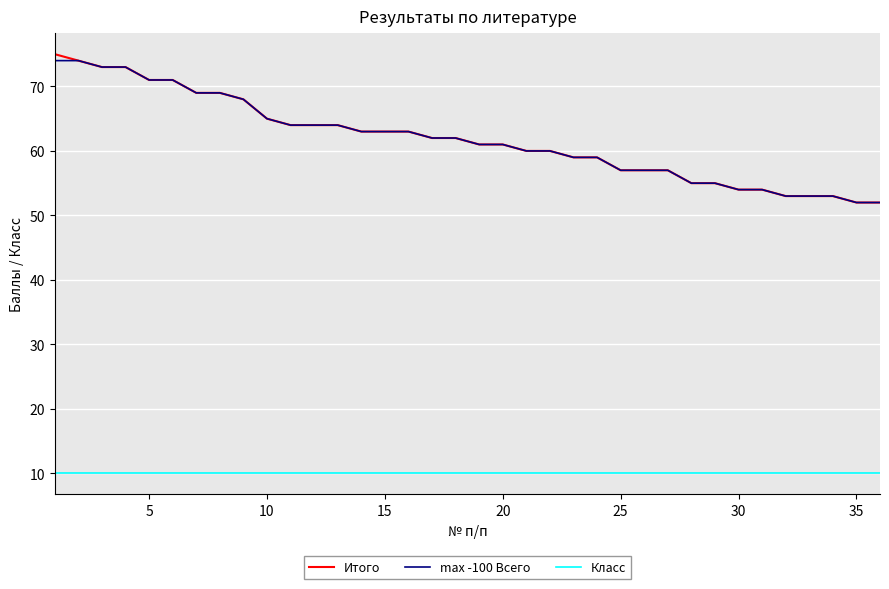

Which series has the widest spread of values?

Итого